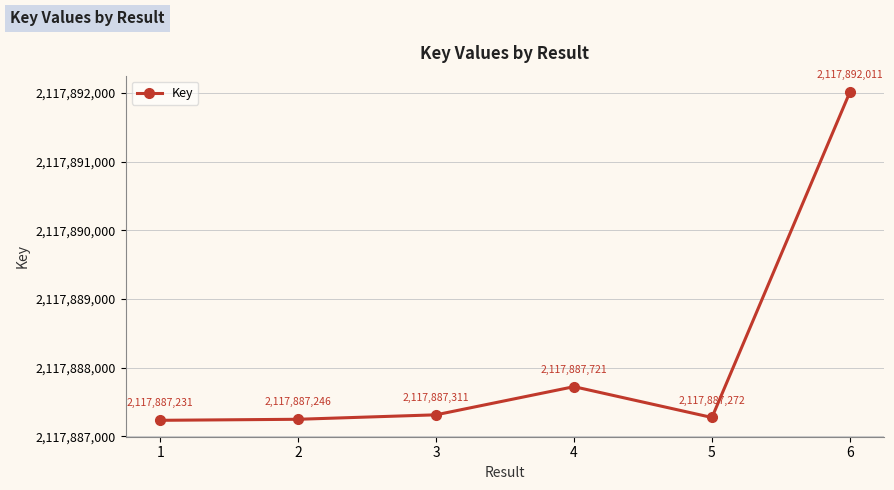

How many values are below 2117887311?

3